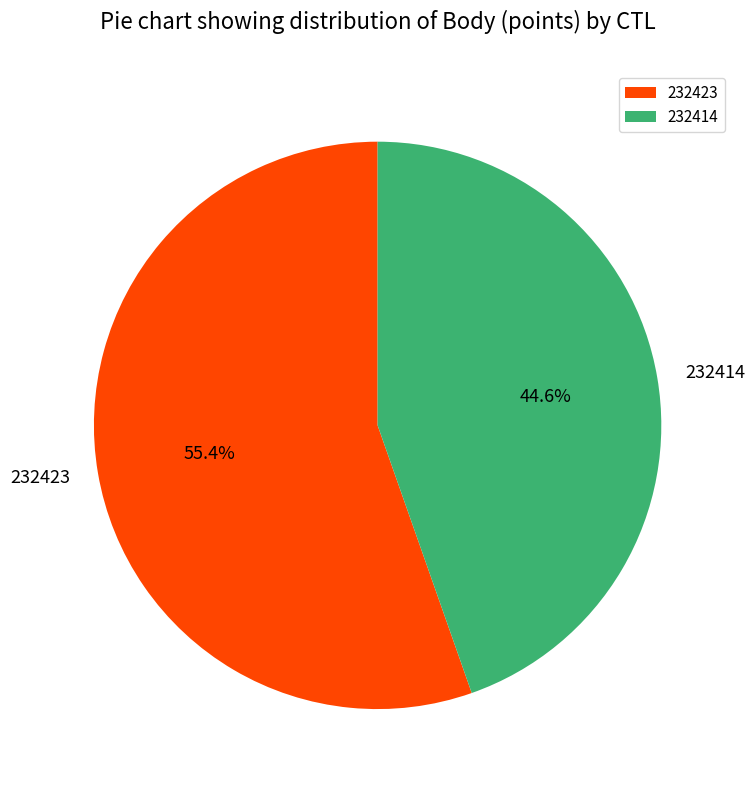

Rank the categories by value from highest to lowest.

232423, 232414